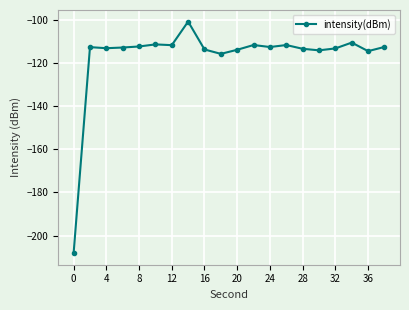

What is the minimum value shown in the chart?

-208.1